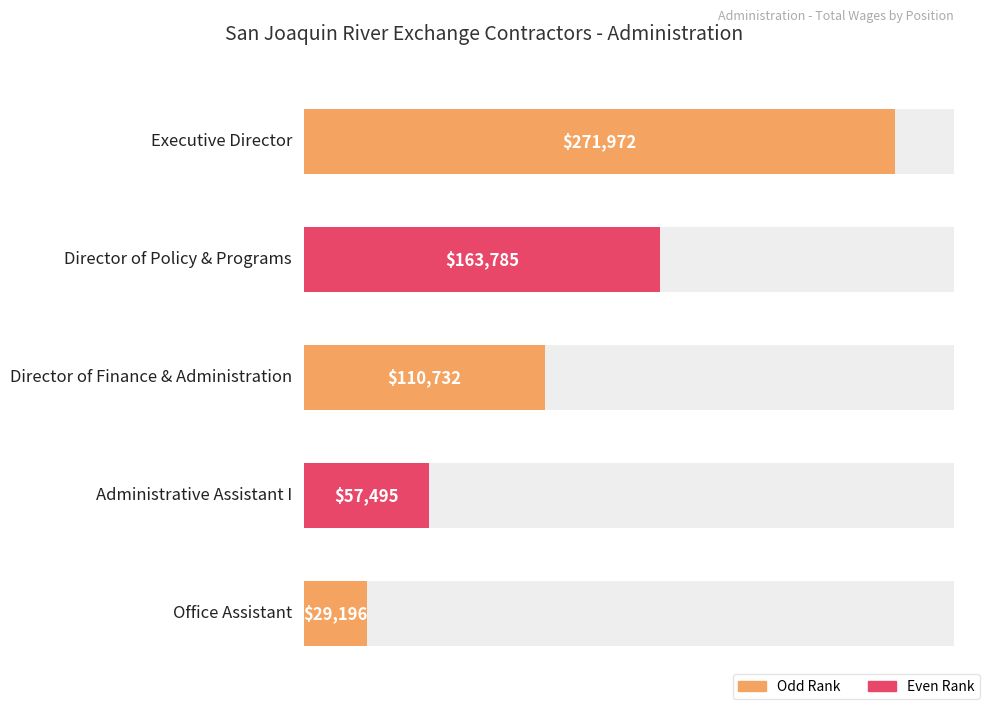

What is the maximum value shown in the chart?

271972